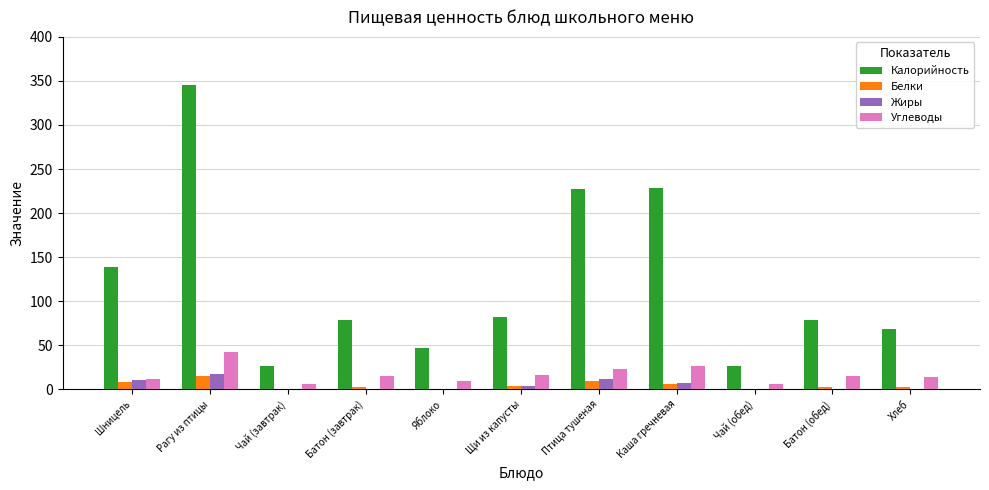

At which category is the sum across all series the highest?

Рагу из птицы